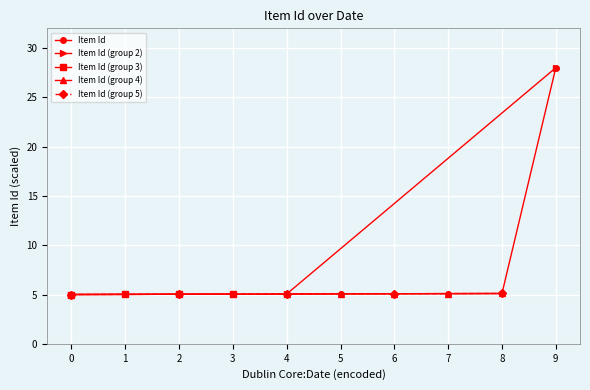

Reading left to right, list all the values displayed in this chart.

5.0	5.0	5.0	5.0	5.1	5.1	5.1	5.1	5.1	28.0